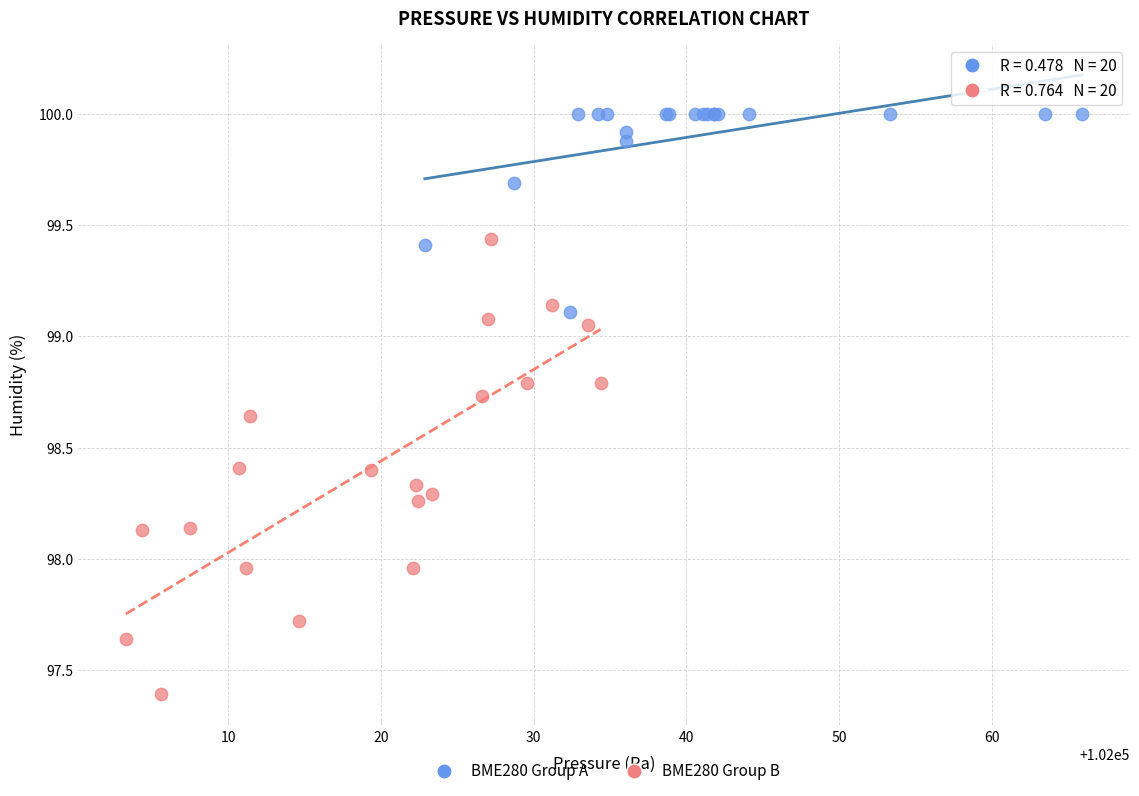

Which series reaches the minimum Y coordinate?

BME280 Group B